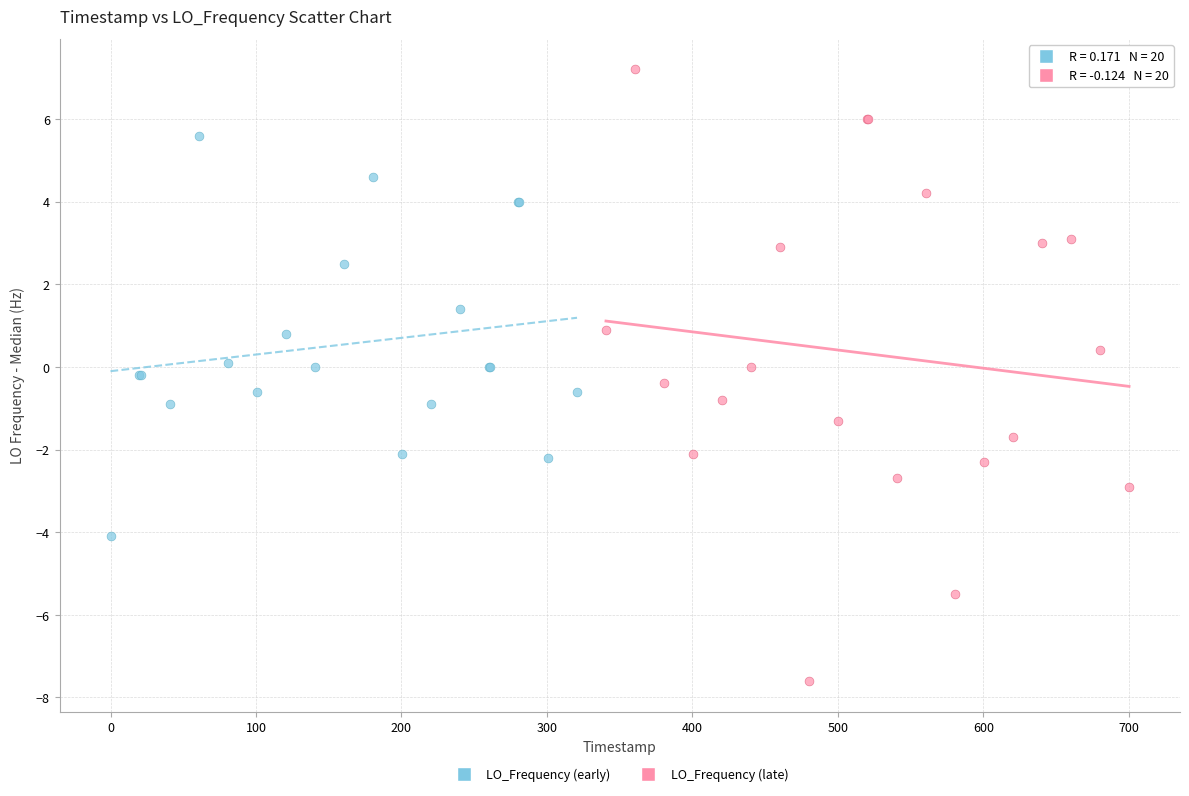

Which series reaches the maximum Y coordinate?

LO_Frequency (late)